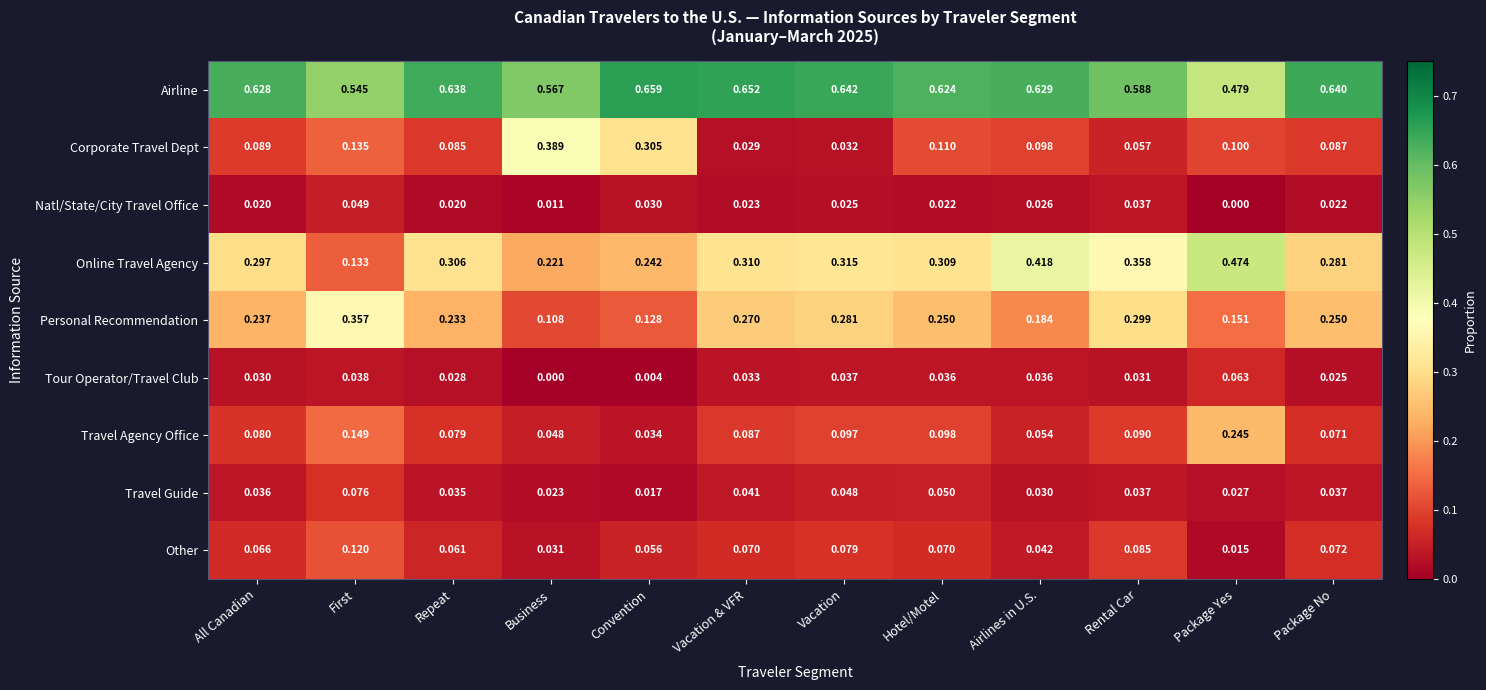

Rank the series at Repeat from highest to lowest value.

Airline, Online Travel Agency, Personal Recommendation, Corporate Travel Dept, Travel Agency Office, Other, Travel Guide, Tour Operator/Travel Club, Natl/State/City Travel Office